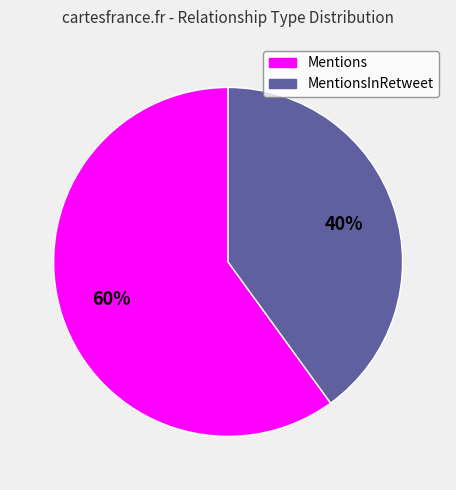

To the nearest percent, what is the difference between the largest and smallest slice percentages?

20%